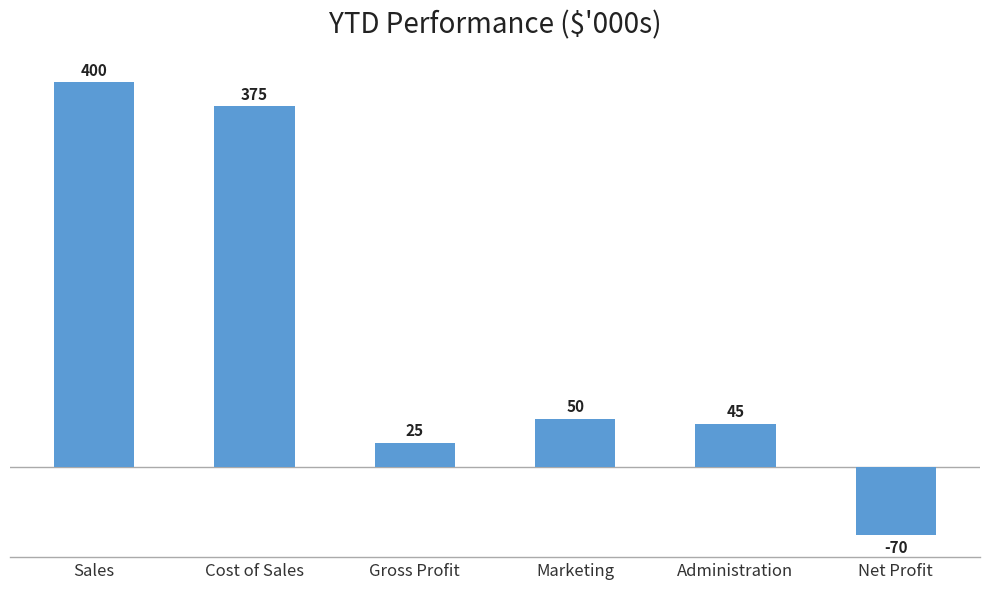

How many bars are there in total?

6